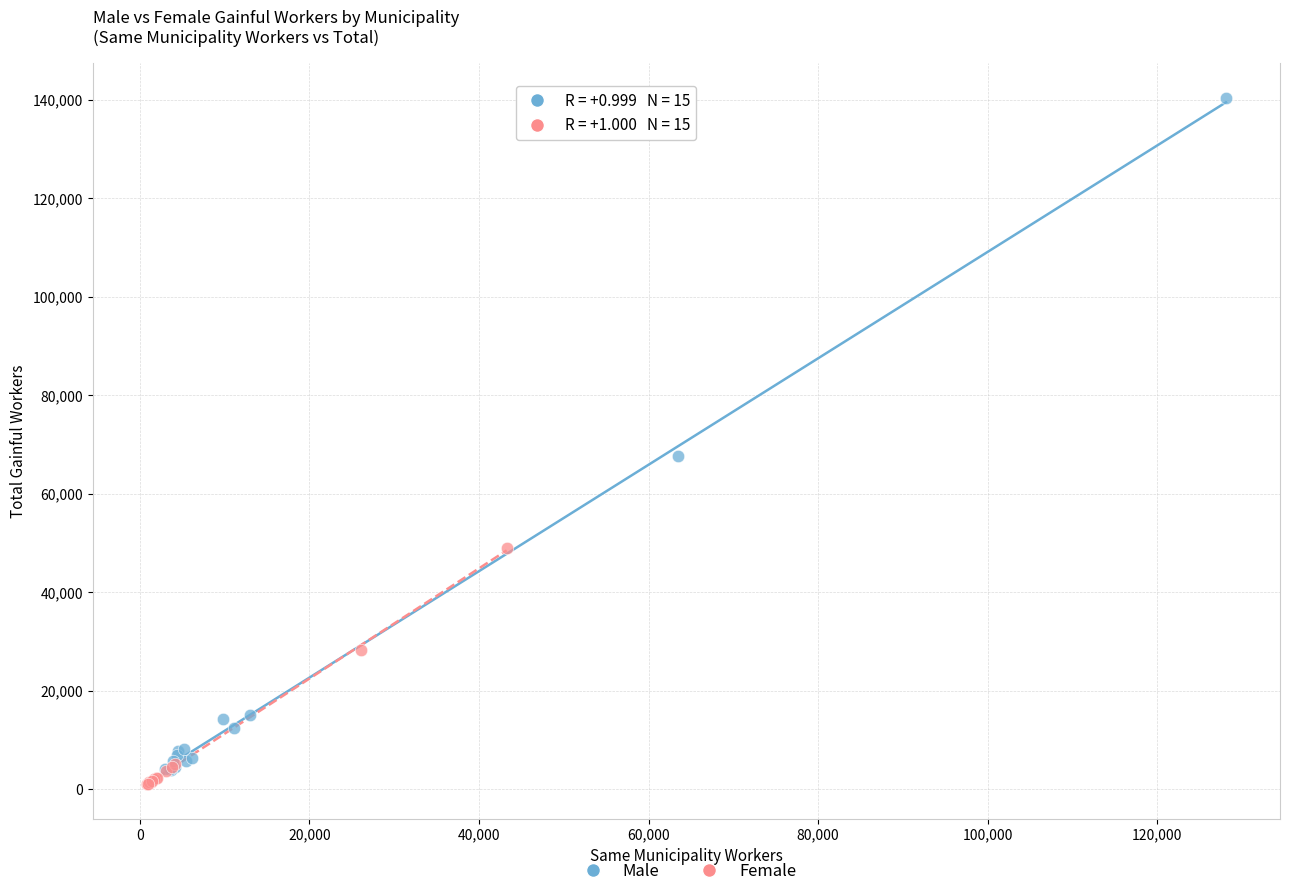

Which series reaches the maximum Y coordinate?

Male